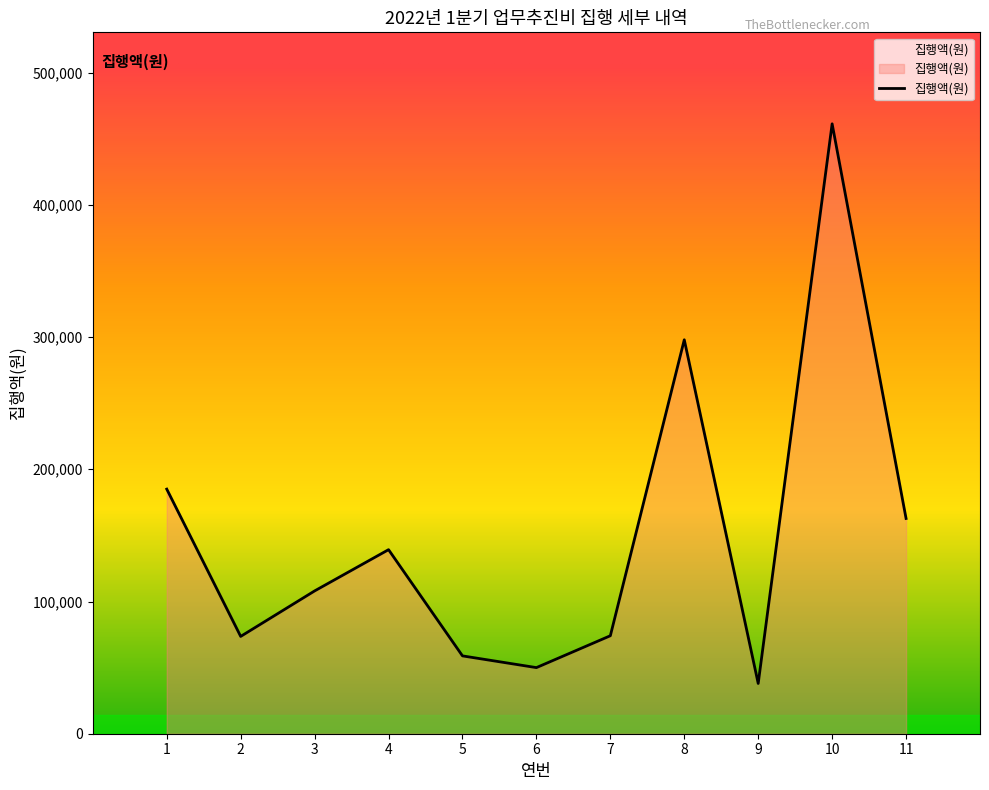

What is the change in value from 2 to 6?

-23600